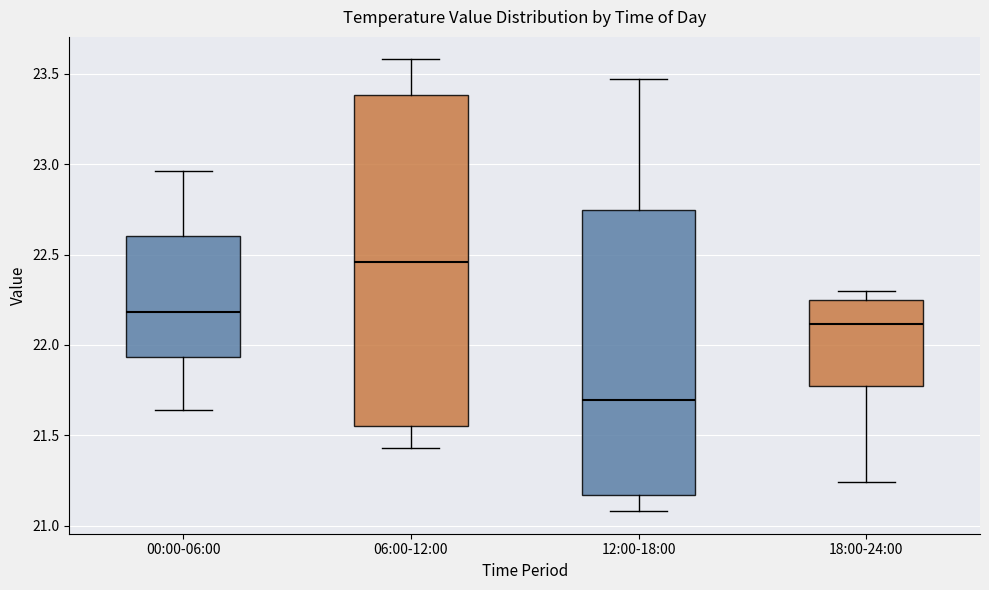

Reading left to right, read every box against the y-axis: the position of its median line, the range the box covers, and the ends of its whiskers. The values are not printed on the chart, so give them approximately, as read against the axis.

00:00-06:00: median 22.20, box 21.95 to 22.60, whiskers 21.65 to 22.95
06:00-12:00: median 22.45, box 21.55 to 23.40, whiskers 21.45 to 23.60
12:00-18:00: median 21.70, box 21.15 to 22.75, whiskers 21.10 to 23.45
18:00-24:00: median 22.10, box 21.80 to 22.25, whiskers 21.25 to 22.30